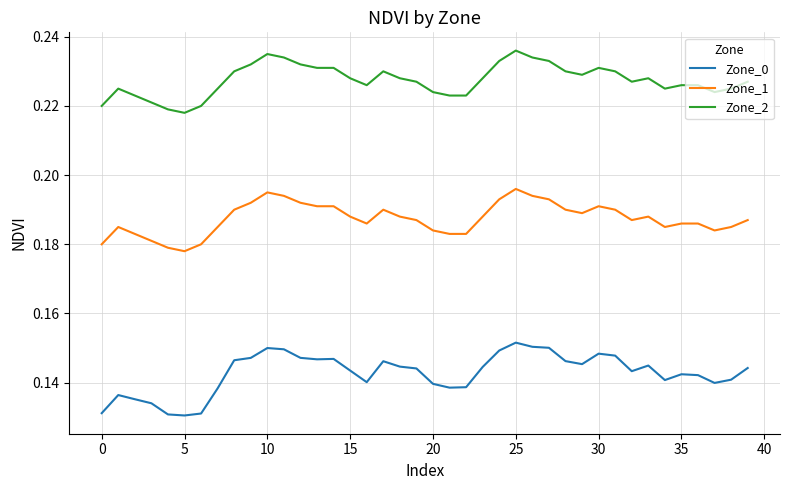

What are all the series names shown in the legend?

Zone_0, Zone_1, Zone_2